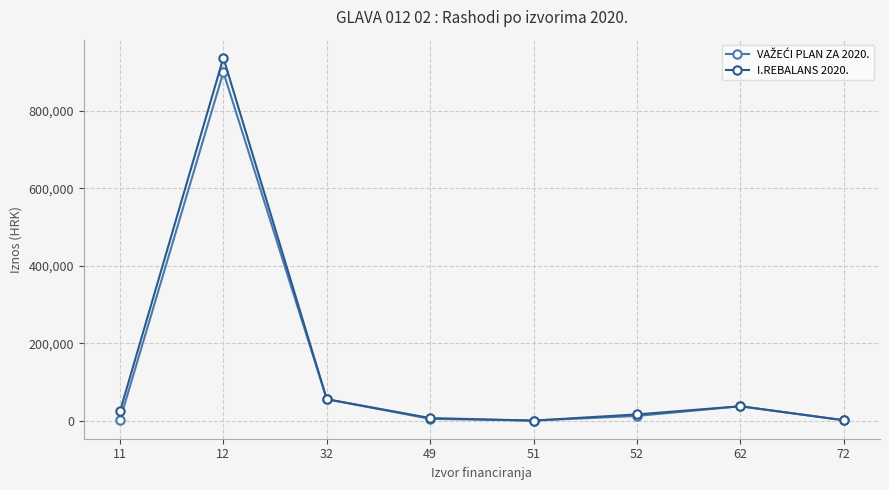

How many lines are shown in the chart?

2